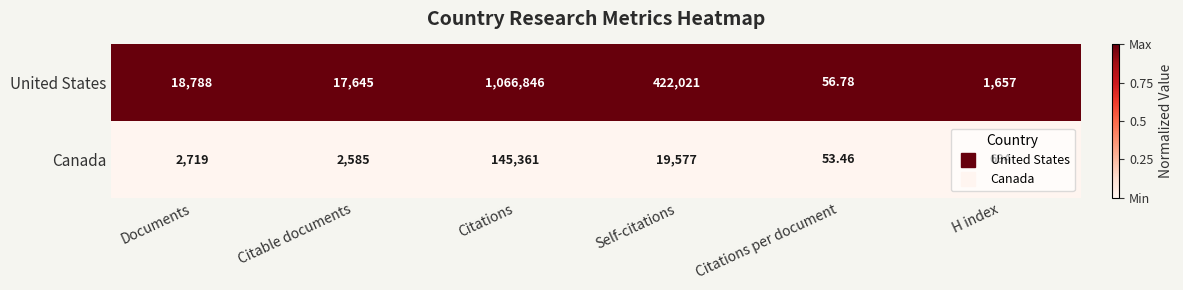

Which category has the highest value across all series?

Citations